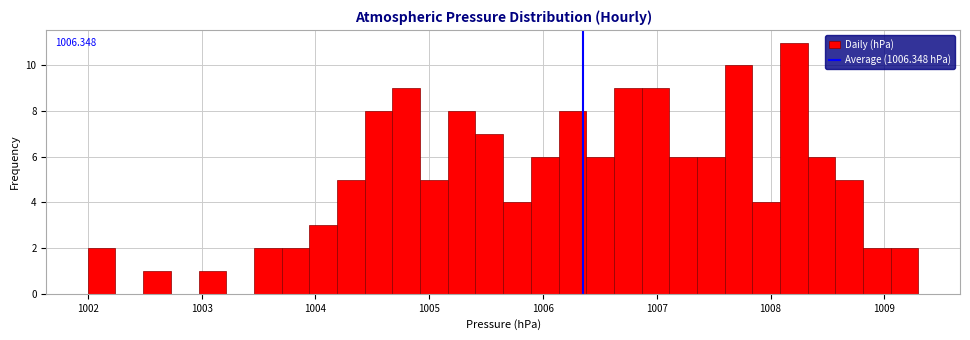

Around what value on the x-axis is the tallest bar? Give the approximate position of its centre, as read against the axis.

1008.2